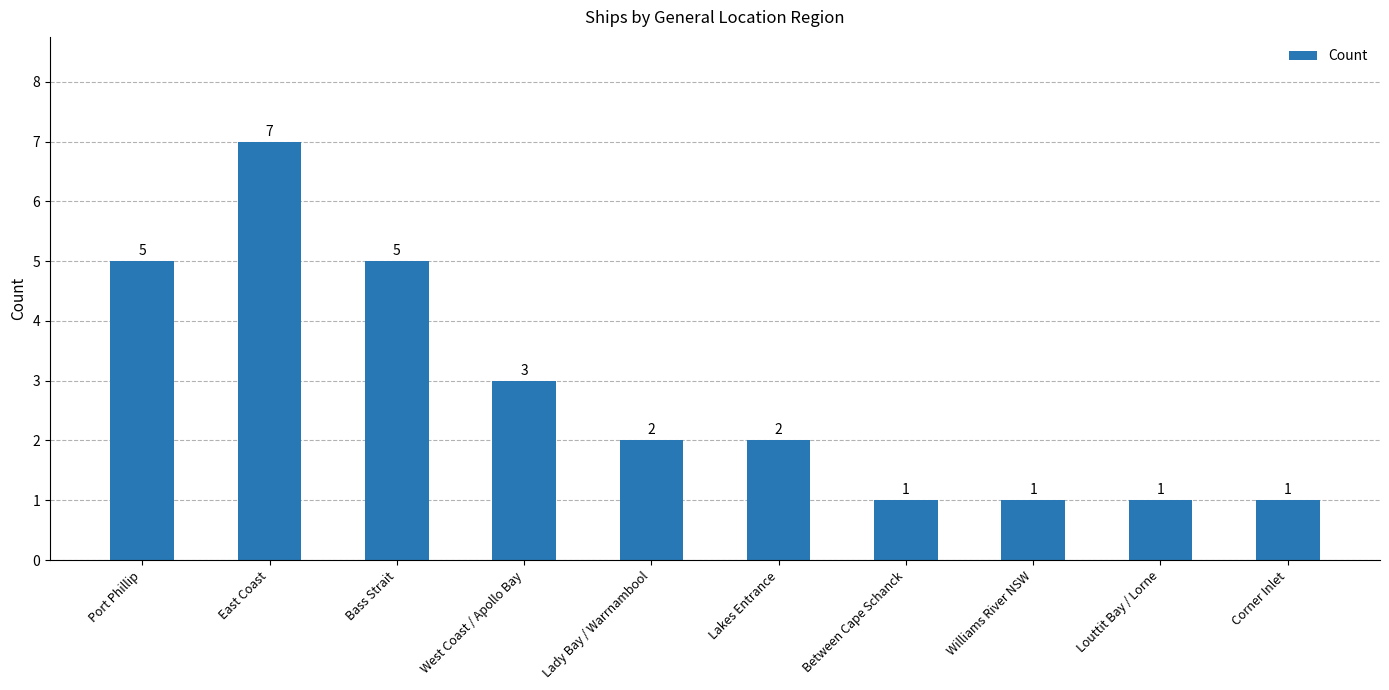

Where does the data first go above 2?

Port Phillip